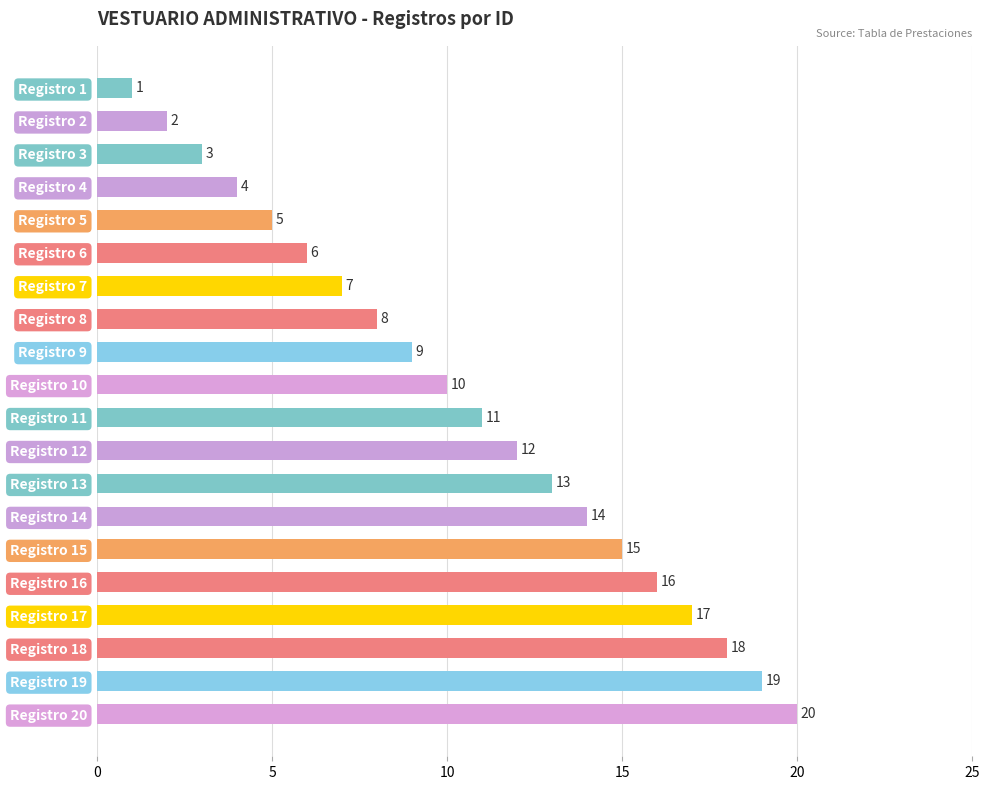

What is the difference between the maximum and minimum values?

19